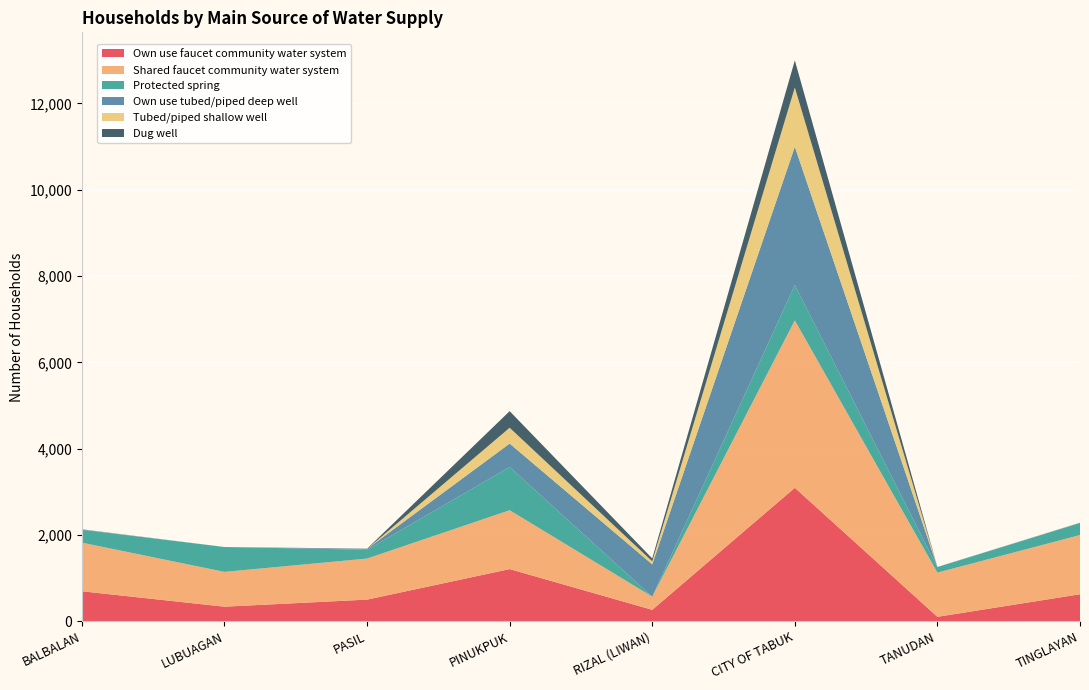

Reading left to right, transcribe all the data shown in this chart.

Own use faucet community water system: 696	339	503	1210	266	3094	104	627
Shared faucet community water system: 1127	806	951	1364	305	3880	1024	1372
Protected spring: 299	577	204	1002	0	818	128	280
Own use tubed/piped deep well: 10	0	20	543	749	3205	4	5
Tubed/piped shallow well: 5	0	0	367	70	1374	0	5
Dug well: 0	0	5	384	67	628	0	0